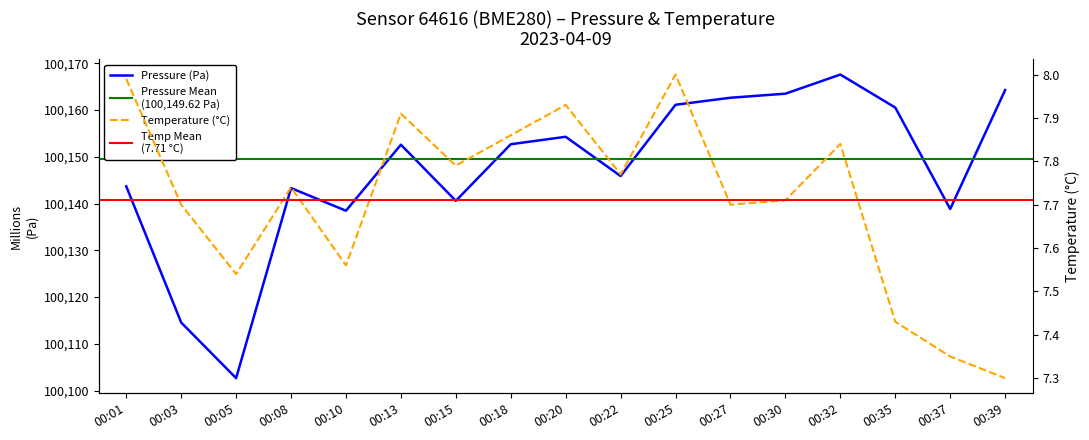

What is the value of the pressure point at the 11th from the left?

100161.1